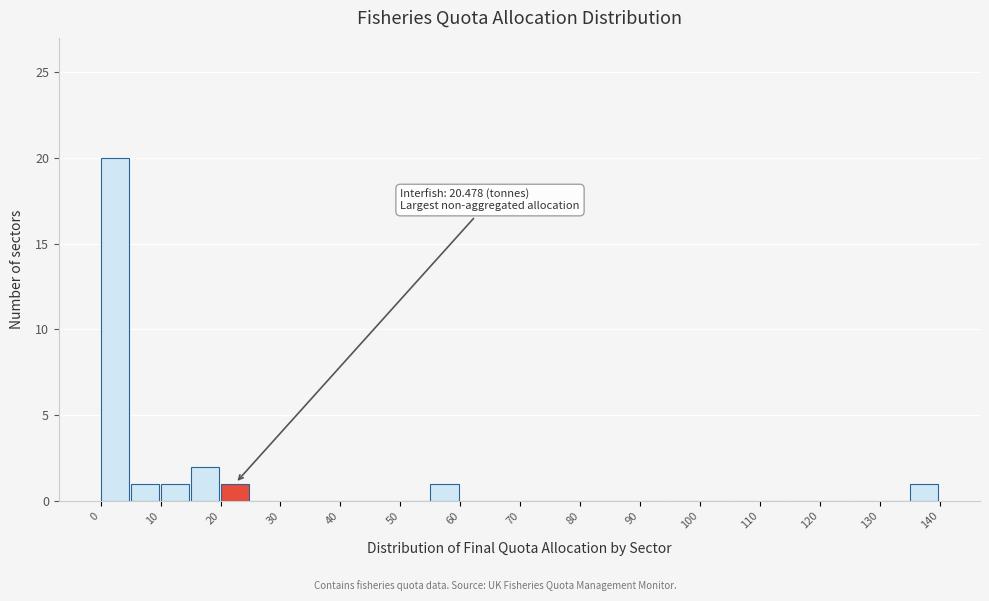

Which range on the x-axis has the tallest bar?

0 to 5